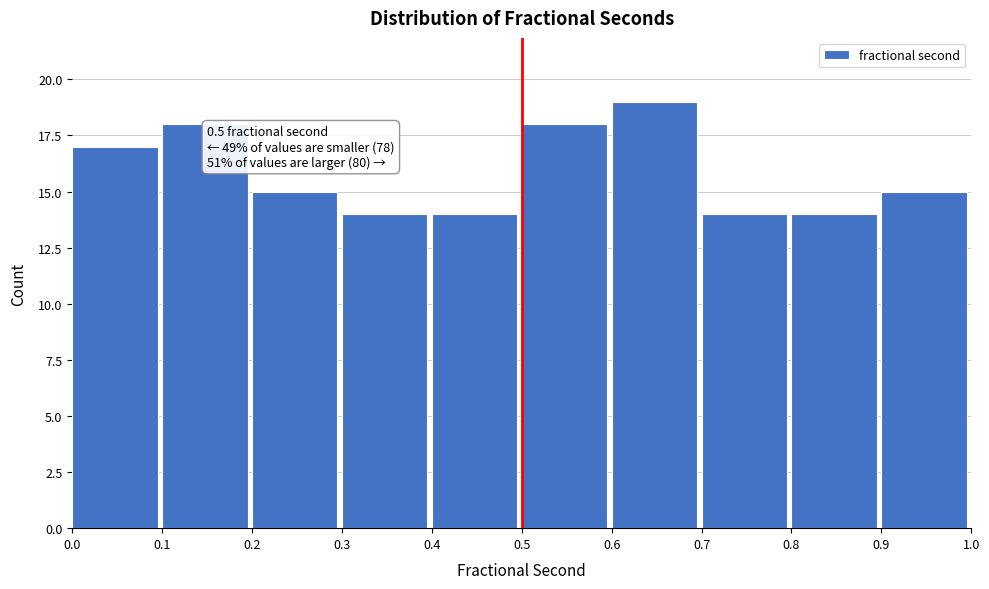

Over which range of the x-axis is the bar tallest?

0.6 to 0.7